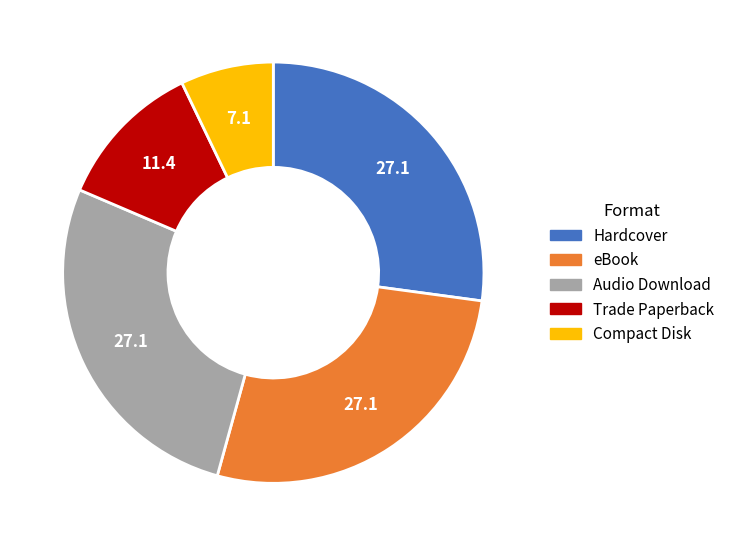

Do Hardcover and Audio Download together represent more than half of the pie?

Yes